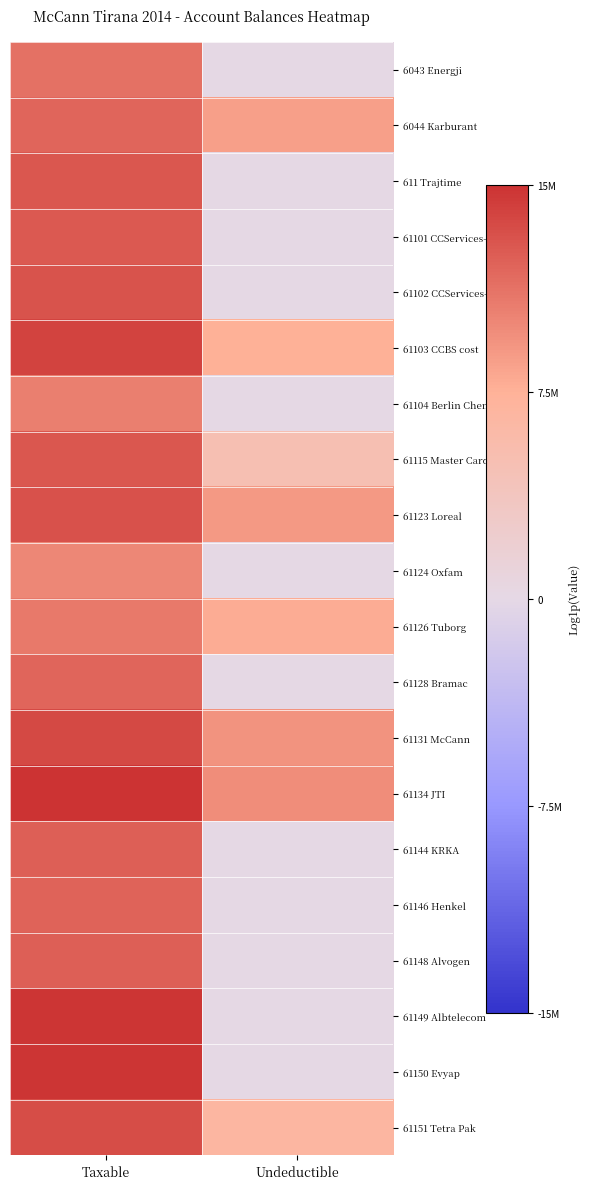

Which series changed the most between Taxable and Undeductible?

61149 Albtelecom